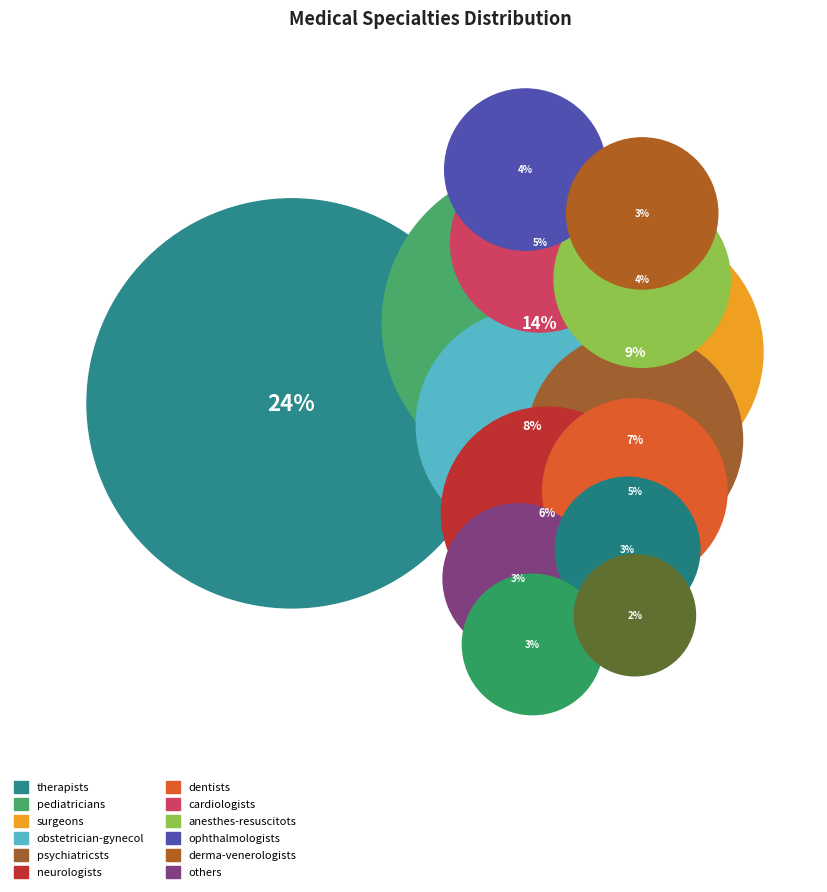

What percentage is the surgeons slice, to the nearest percent?

9%